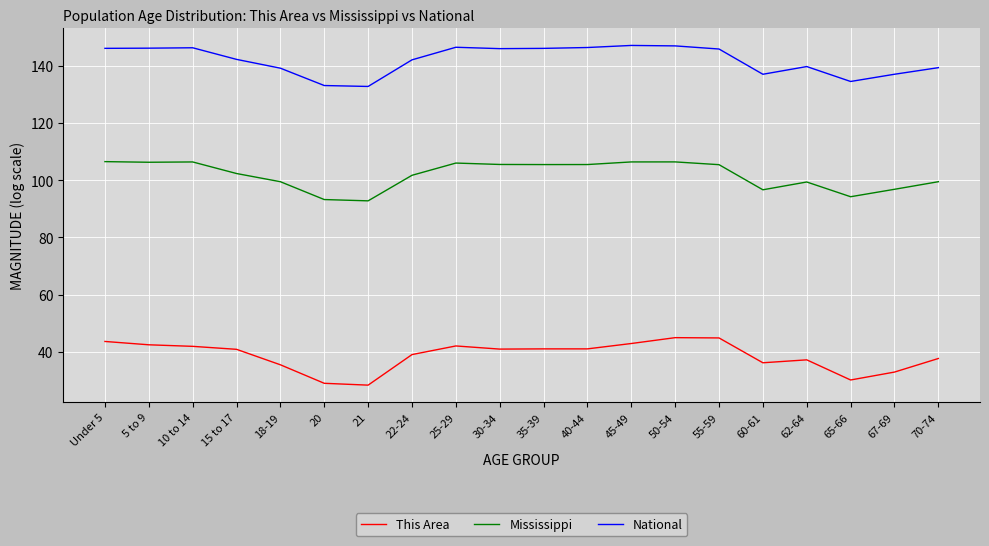

True or false: National and Mississippi intersect in this chart.

False